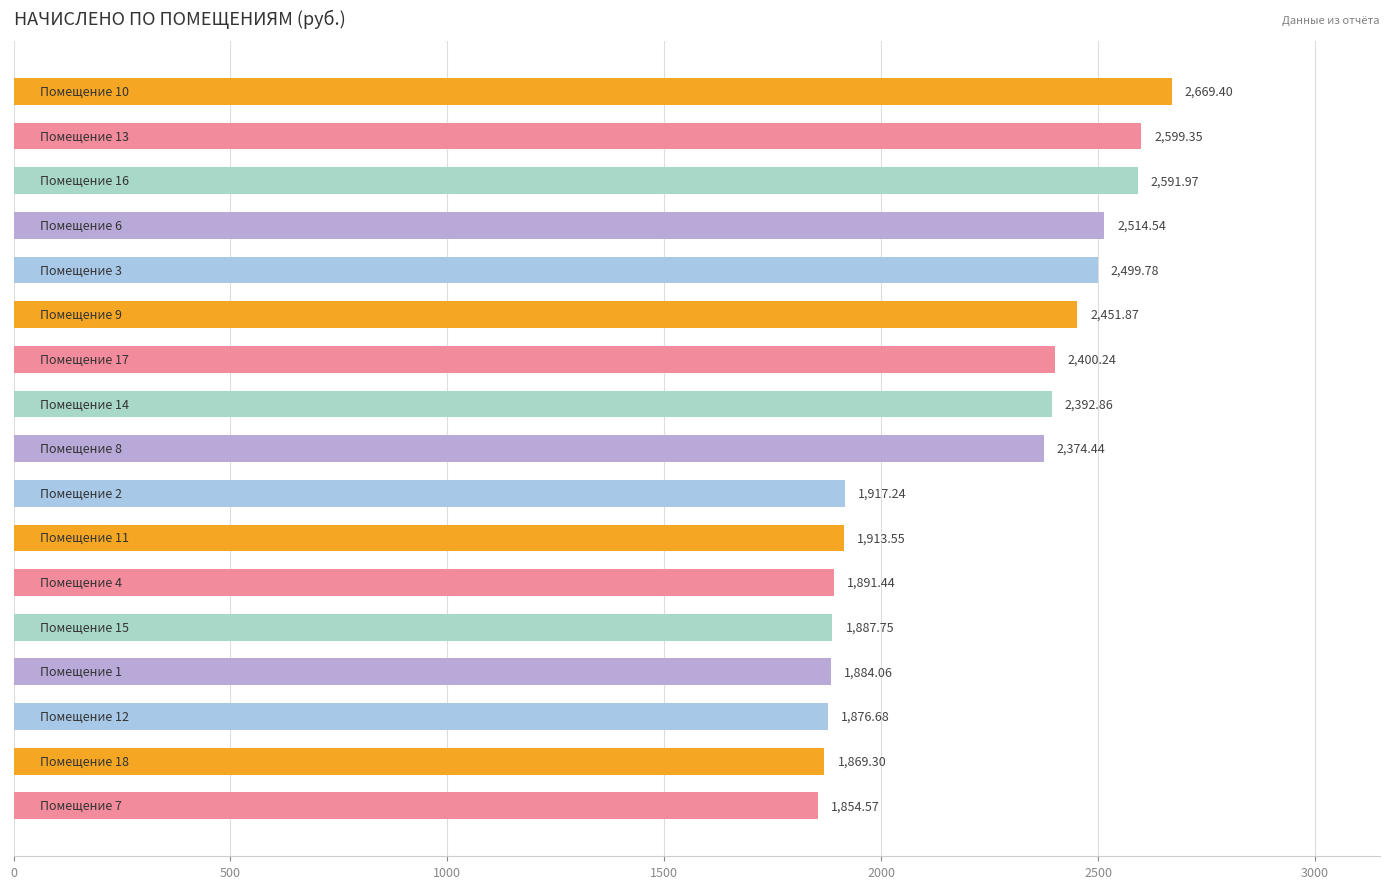

Are the bars horizontal?

Yes